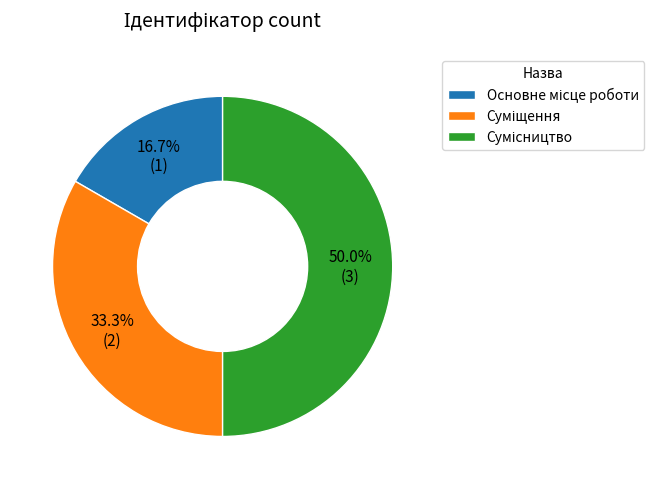

Count the number of slices in the pie.

3